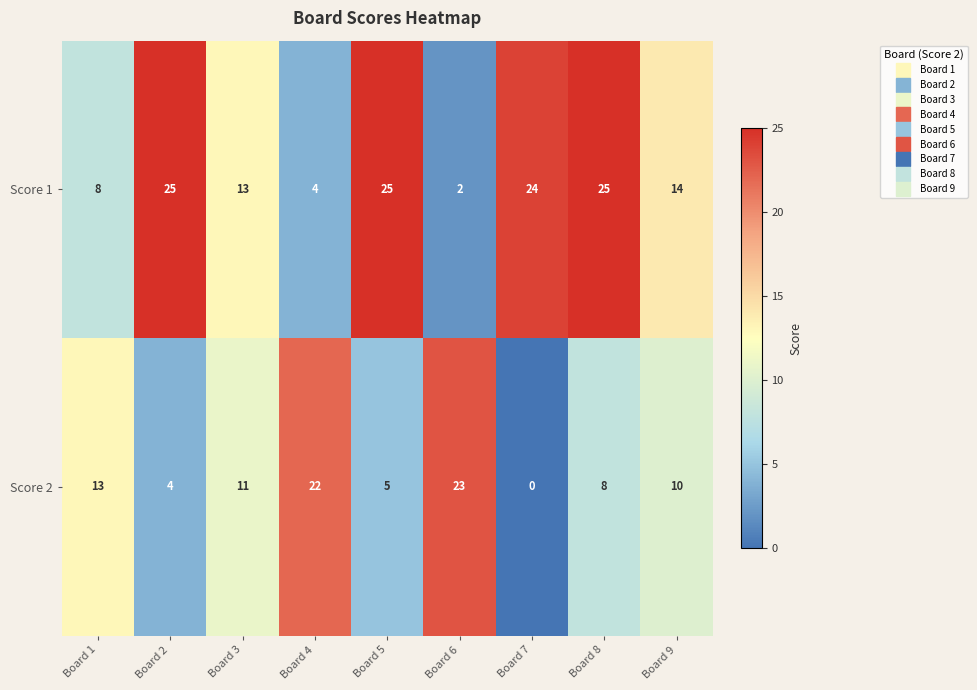

Which series has the widest spread of values?

Score 1